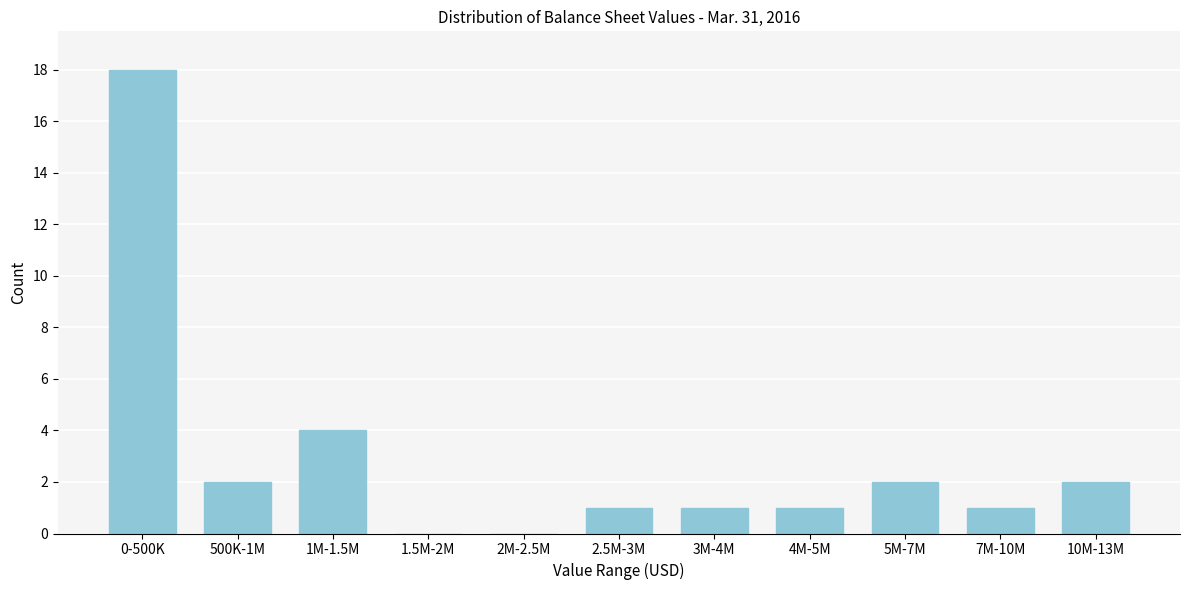

Reading left to right, list all the values displayed in this chart.

0-500K=18	500K-1M=2	1M-1.5M=4	1.5M-2M=0	2M-2.5M=0	2.5M-3M=1	3M-4M=1	4M-5M=1	5M-7M=2	7M-10M=1	10M-13M=2